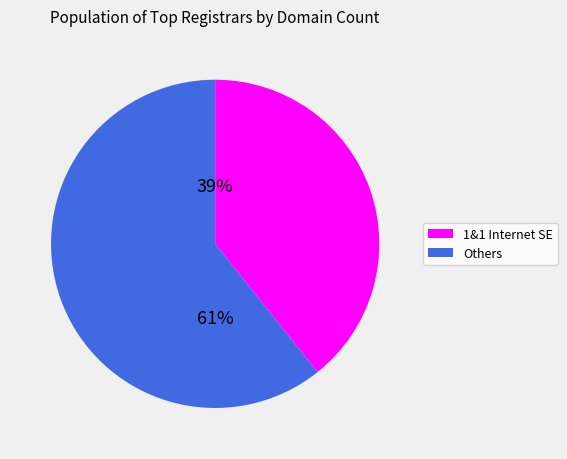

To the nearest percent, what is the average slice percentage?

50%